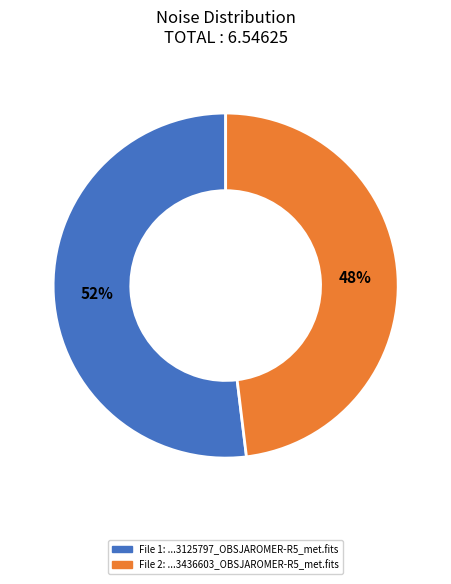

To the nearest percent, what is the average slice percentage?

50%